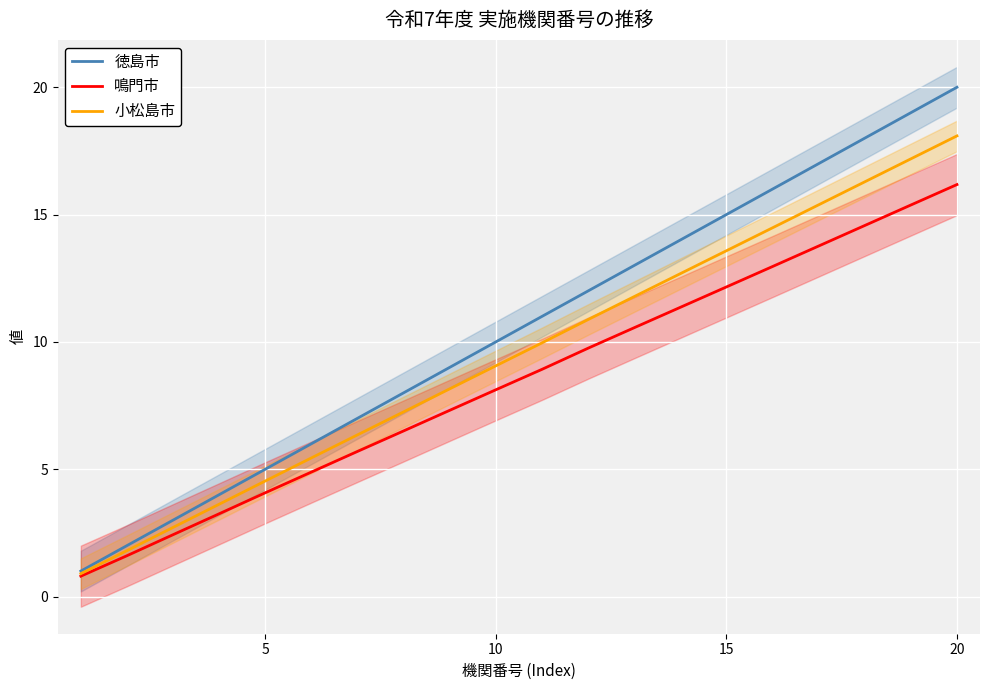

List the labels in order of 鳴門市 value, smallest first.

0, 5, 10, 15, 20, 25, 6, 7, 8, 9, 10, 11, 12, 13, 14, 15, 16, 17, 18, 19